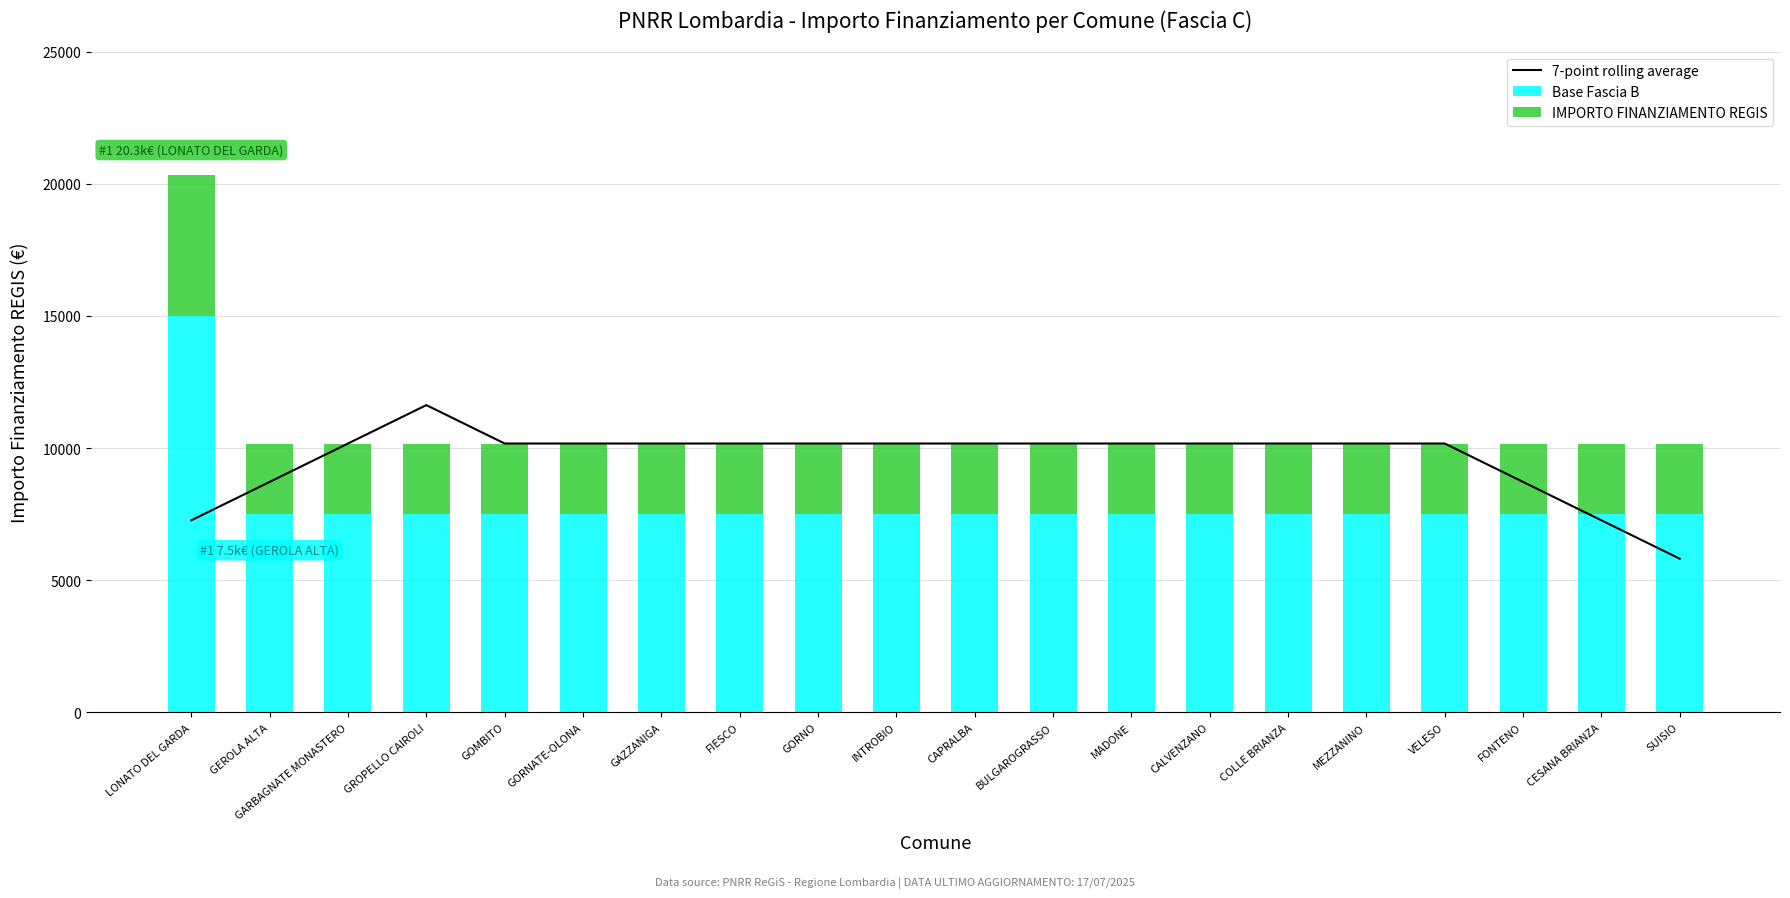

What position from the left is COLLE BRIANZA?

15